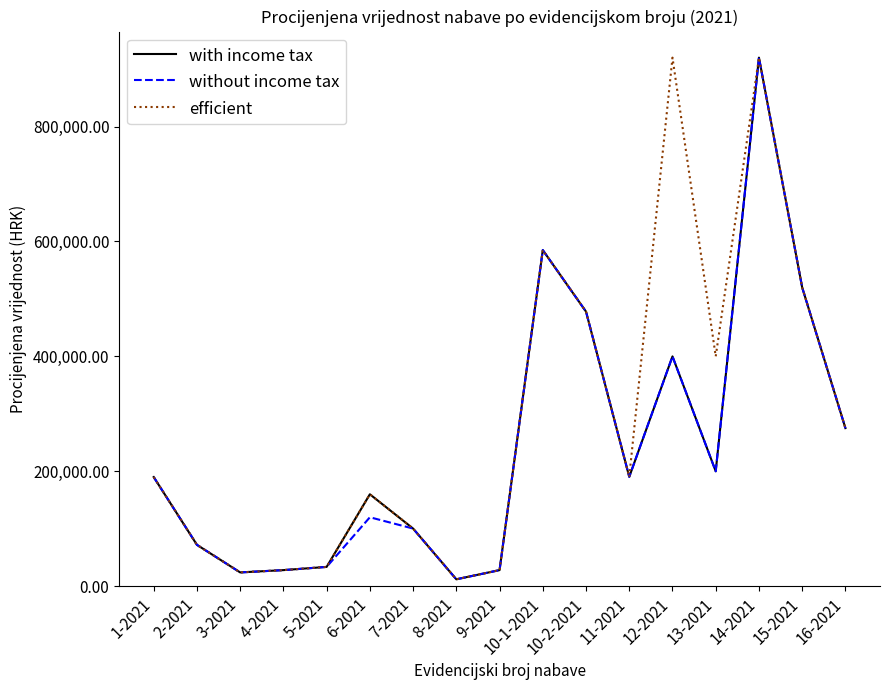

At which label is without income tax closest to 466000?

10-2-2021